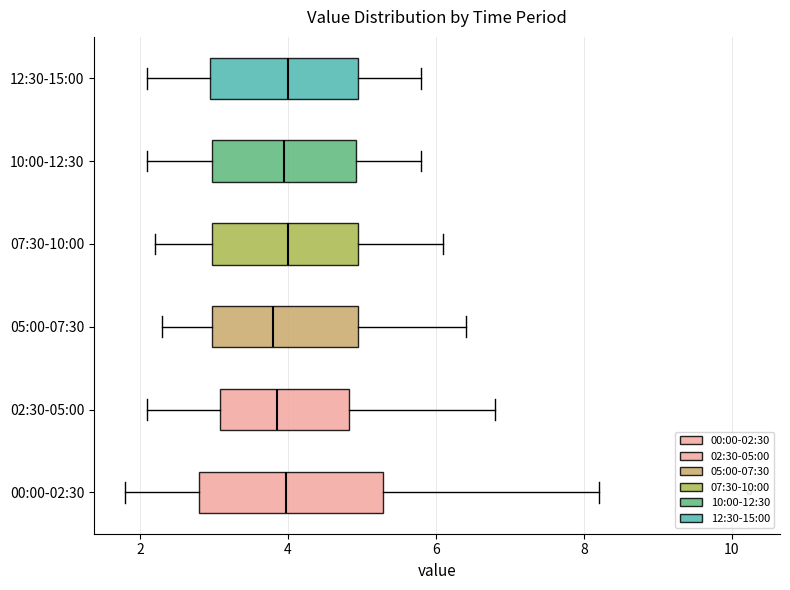

Where does the right whisker of the box for 12:30-15:00 end on the x-axis? The values are not printed on the chart, so give them approximately, as read against the axis.

5.8